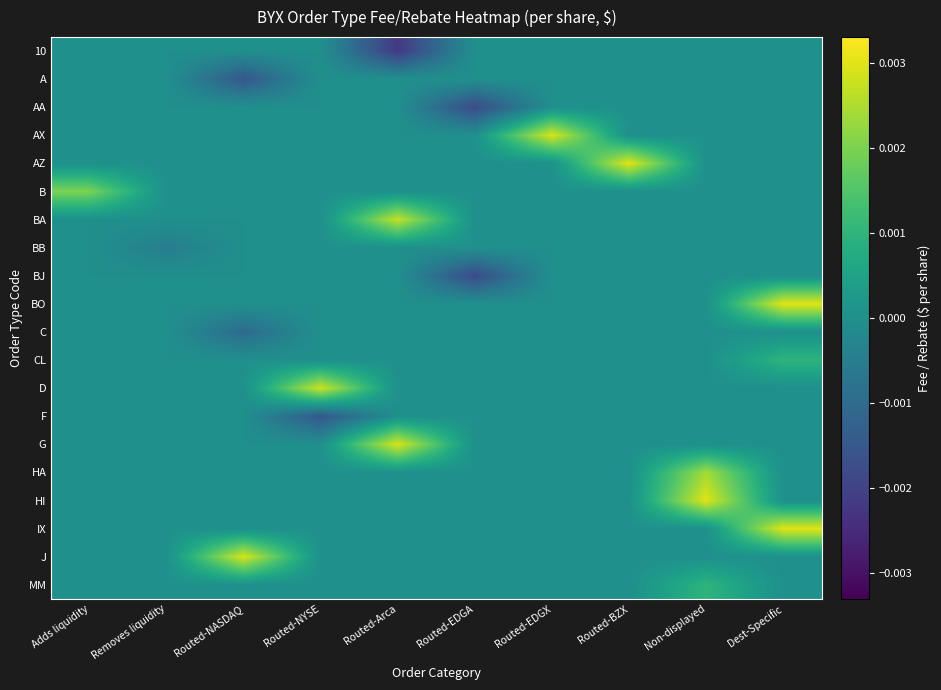

Reading left to right, transcribe all the data shown in this chart.

10: Adds liquidity=0.0	Removes liquidity=0.0	Routed-NASDAQ=0.0	Routed-NYSE=0.0	Routed-Arca=-0.0	Routed-EDGA=0.0	Routed-EDGX=0.0	Routed-BZX=0.0	Non-displayed=0.0	Dest-Specific=0.0
A: Adds liquidity=0.0	Removes liquidity=0.0	Routed-NASDAQ=-0.0	Routed-NYSE=0.0	Routed-Arca=0.0	Routed-EDGA=0.0	Routed-EDGX=0.0	Routed-BZX=0.0	Non-displayed=0.0	Dest-Specific=0.0
AA: Adds liquidity=0.0	Removes liquidity=0.0	Routed-NASDAQ=0.0	Routed-NYSE=0.0	Routed-Arca=0.0	Routed-EDGA=-0.0	Routed-EDGX=0.0	Routed-BZX=0.0	Non-displayed=0.0	Dest-Specific=0.0
AX: Adds liquidity=0.0	Removes liquidity=0.0	Routed-NASDAQ=0.0	Routed-NYSE=0.0	Routed-Arca=0.0	Routed-EDGA=0.0	Routed-EDGX=0.0	Routed-BZX=0.0	Non-displayed=0.0	Dest-Specific=0.0
AZ: Adds liquidity=0.0	Removes liquidity=0.0	Routed-NASDAQ=0.0	Routed-NYSE=0.0	Routed-Arca=0.0	Routed-EDGA=0.0	Routed-EDGX=0.0	Routed-BZX=0.0	Non-displayed=0.0	Dest-Specific=0.0
B: Adds liquidity=0.0	Removes liquidity=0.0	Routed-NASDAQ=0.0	Routed-NYSE=0.0	Routed-Arca=0.0	Routed-EDGA=0.0	Routed-EDGX=0.0	Routed-BZX=0.0	Non-displayed=0.0	Dest-Specific=0.0
BA: Adds liquidity=0.0	Removes liquidity=0.0	Routed-NASDAQ=0.0	Routed-NYSE=0.0	Routed-Arca=0.0	Routed-EDGA=0.0	Routed-EDGX=0.0	Routed-BZX=0.0	Non-displayed=0.0	Dest-Specific=0.0
BB: Adds liquidity=0.0	Removes liquidity=-0.0	Routed-NASDAQ=0.0	Routed-NYSE=0.0	Routed-Arca=0.0	Routed-EDGA=0.0	Routed-EDGX=0.0	Routed-BZX=0.0	Non-displayed=0.0	Dest-Specific=0.0
BJ: Adds liquidity=0.0	Removes liquidity=0.0	Routed-NASDAQ=0.0	Routed-NYSE=0.0	Routed-Arca=0.0	Routed-EDGA=-0.0	Routed-EDGX=0.0	Routed-BZX=0.0	Non-displayed=0.0	Dest-Specific=0.0
BO: Adds liquidity=0.0	Removes liquidity=0.0	Routed-NASDAQ=0.0	Routed-NYSE=0.0	Routed-Arca=0.0	Routed-EDGA=0.0	Routed-EDGX=0.0	Routed-BZX=0.0	Non-displayed=0.0	Dest-Specific=0.0
C: Adds liquidity=0.0	Removes liquidity=0.0	Routed-NASDAQ=-0.0	Routed-NYSE=0.0	Routed-Arca=0.0	Routed-EDGA=0.0	Routed-EDGX=0.0	Routed-BZX=0.0	Non-displayed=0.0	Dest-Specific=0.0
CL: Adds liquidity=0.0	Removes liquidity=0.0	Routed-NASDAQ=0.0	Routed-NYSE=0.0	Routed-Arca=0.0	Routed-EDGA=0.0	Routed-EDGX=0.0	Routed-BZX=0.0	Non-displayed=0.0	Dest-Specific=0.0
D: Adds liquidity=0.0	Removes liquidity=0.0	Routed-NASDAQ=0.0	Routed-NYSE=0.0	Routed-Arca=0.0	Routed-EDGA=0.0	Routed-EDGX=0.0	Routed-BZX=0.0	Non-displayed=0.0	Dest-Specific=0.0
F: Adds liquidity=0.0	Removes liquidity=0.0	Routed-NASDAQ=0.0	Routed-NYSE=-0.0	Routed-Arca=0.0	Routed-EDGA=0.0	Routed-EDGX=0.0	Routed-BZX=0.0	Non-displayed=0.0	Dest-Specific=0.0
G: Adds liquidity=0.0	Removes liquidity=0.0	Routed-NASDAQ=0.0	Routed-NYSE=0.0	Routed-Arca=0.0	Routed-EDGA=0.0	Routed-EDGX=0.0	Routed-BZX=0.0	Non-displayed=0.0	Dest-Specific=0.0
HA: Adds liquidity=0.0	Removes liquidity=0.0	Routed-NASDAQ=0.0	Routed-NYSE=0.0	Routed-Arca=0.0	Routed-EDGA=0.0	Routed-EDGX=0.0	Routed-BZX=0.0	Non-displayed=0.0	Dest-Specific=0.0
HI: Adds liquidity=0.0	Removes liquidity=0.0	Routed-NASDAQ=0.0	Routed-NYSE=0.0	Routed-Arca=0.0	Routed-EDGA=0.0	Routed-EDGX=0.0	Routed-BZX=0.0	Non-displayed=0.0	Dest-Specific=0.0
IX: Adds liquidity=0.0	Removes liquidity=0.0	Routed-NASDAQ=0.0	Routed-NYSE=0.0	Routed-Arca=0.0	Routed-EDGA=0.0	Routed-EDGX=0.0	Routed-BZX=0.0	Non-displayed=0.0	Dest-Specific=0.0
J: Adds liquidity=0.0	Removes liquidity=0.0	Routed-NASDAQ=0.0	Routed-NYSE=0.0	Routed-Arca=0.0	Routed-EDGA=0.0	Routed-EDGX=0.0	Routed-BZX=0.0	Non-displayed=0.0	Dest-Specific=0.0
MM: Adds liquidity=0.0	Removes liquidity=0.0	Routed-NASDAQ=0.0	Routed-NYSE=0.0	Routed-Arca=0.0	Routed-EDGA=0.0	Routed-EDGX=0.0	Routed-BZX=0.0	Non-displayed=0.0	Dest-Specific=0.0